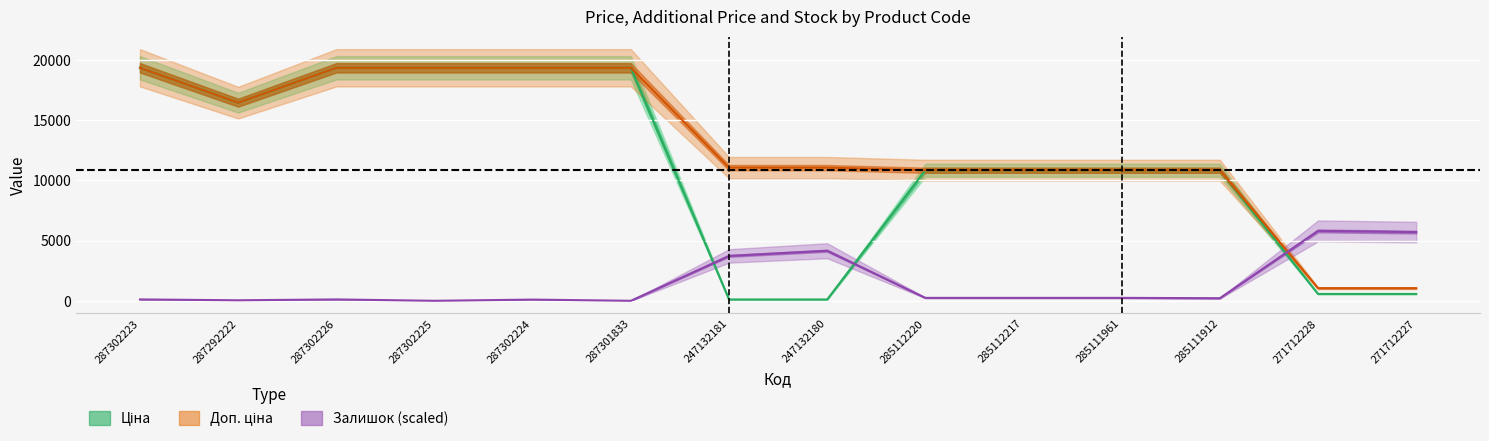

What is the total value across all series at 287292222?

32939.3